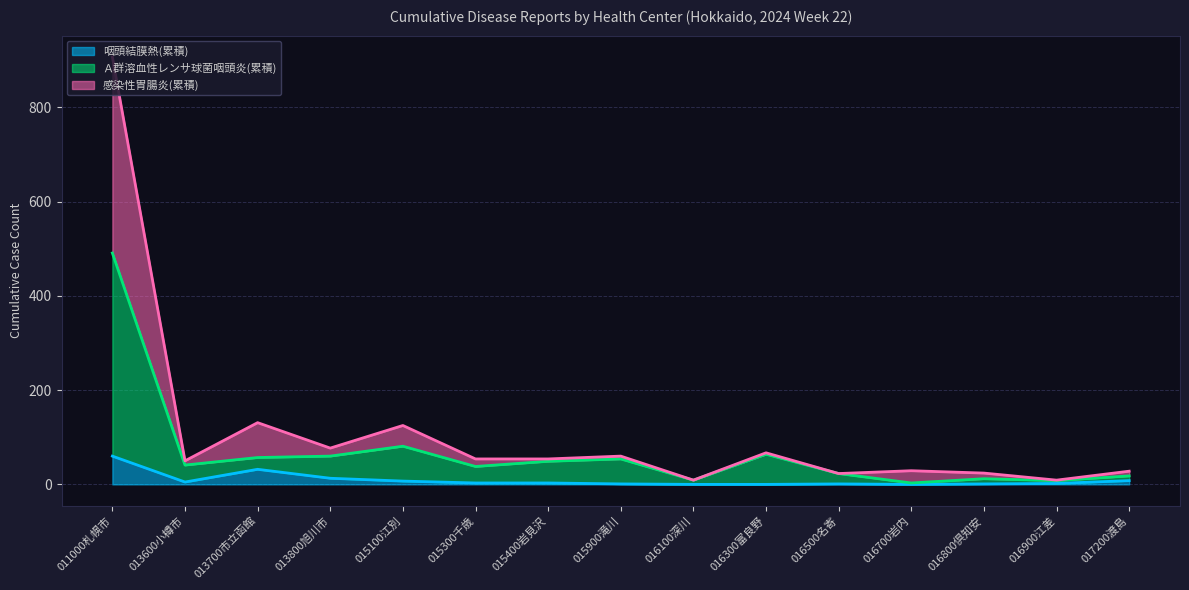

True or false: 感染性胃腸炎(累積) and Ａ群溶血性レンサ球菌咽頭炎(累積) intersect in this chart.

False